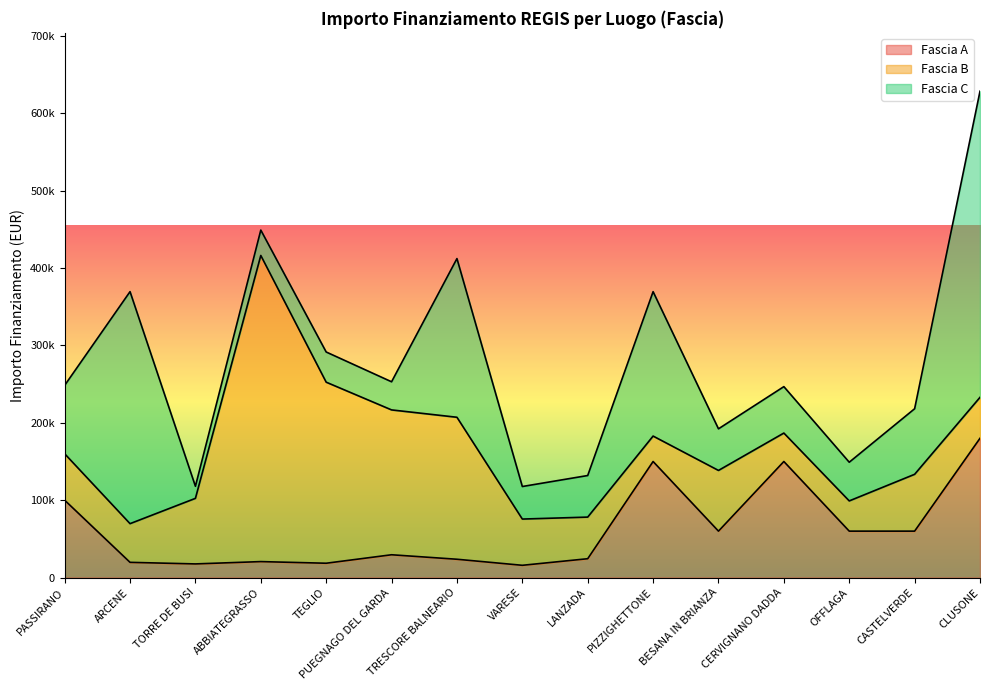

True or false: Fascia A has a value of 150000.0 at PIZZIGHETTONE.

True